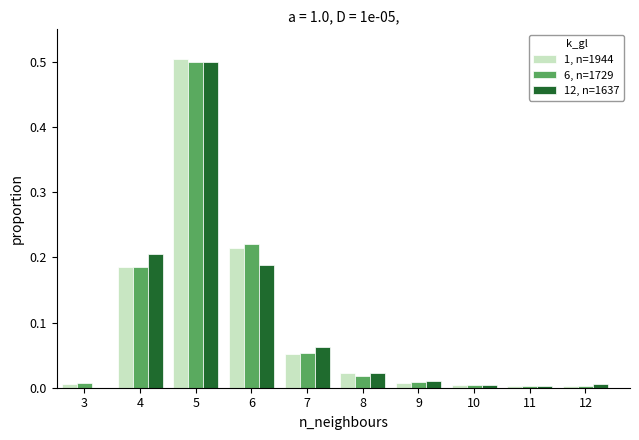

Is the value of 12, n=1637 at 9 greater than the value of 1, n=1944 at 5?

No